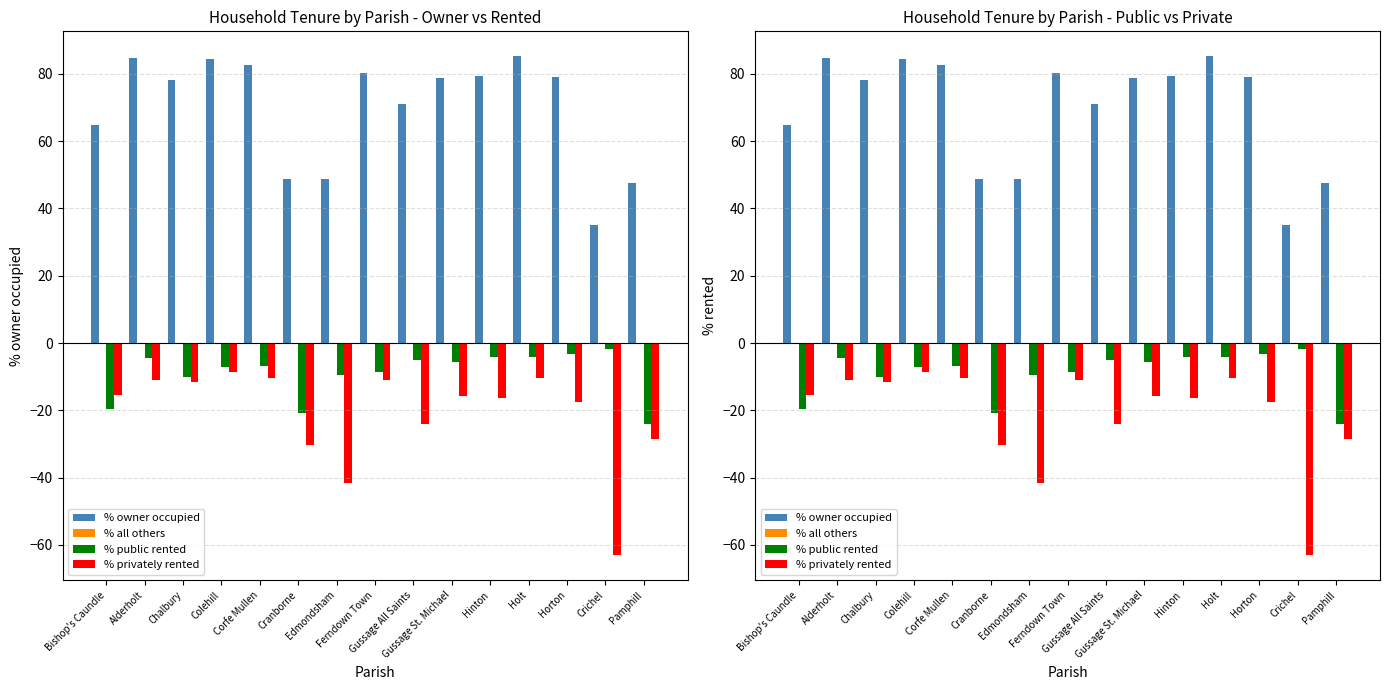

Where does the % privately rented series first go above -15?

Alderholt